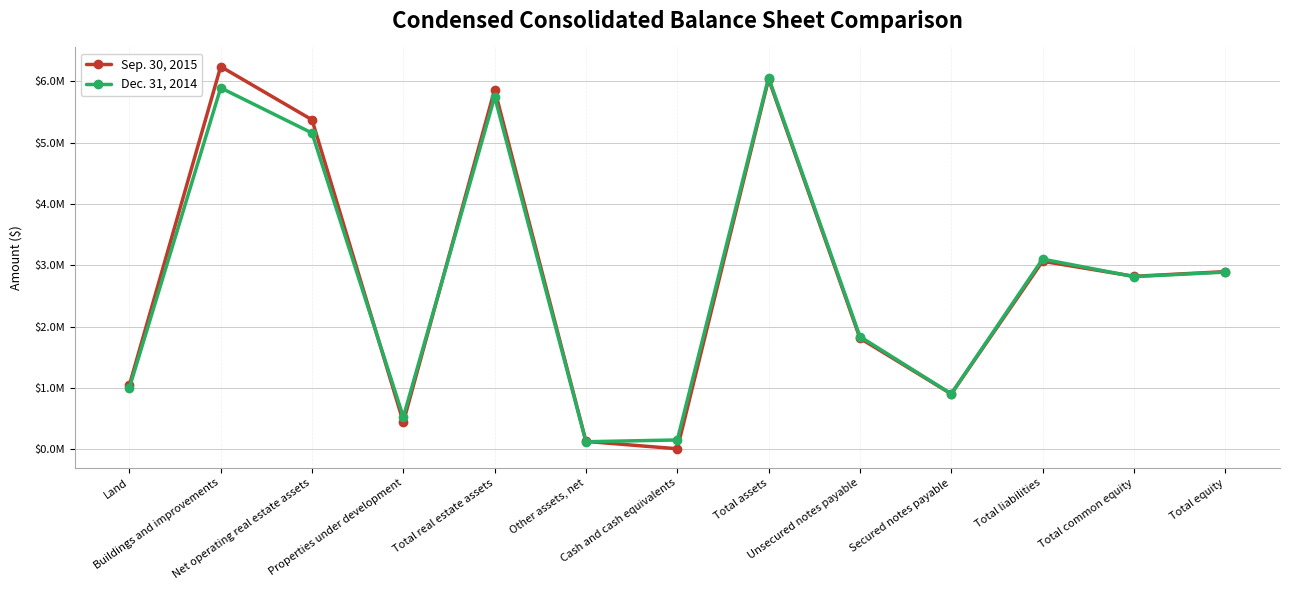

Reading left to right, list all the values displayed in this chart.

Sep. 30, 2015: 1047453	6237648	5370632	443469	5861974	130360	10375	6033888	1811739	903468	3065336	2819780	2896236
Dec. 31, 2014: 1003422	5890498	5155058	527596	5746226	124888	153918	6056907	1837911	905628	3100364	2815602	2888409